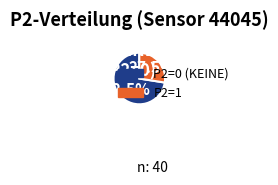

Is there any slice that represents more than half of the pie?

Yes